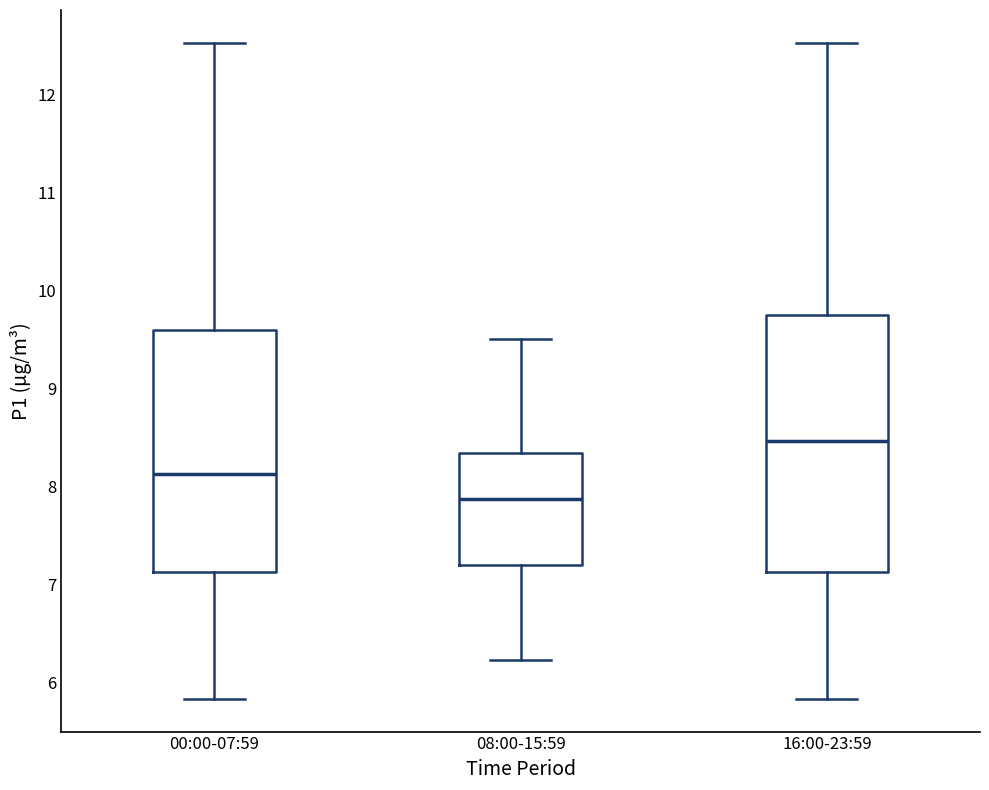

Comparing the boxes themselves (not the whiskers), which one is the tallest?

16:00-23:59